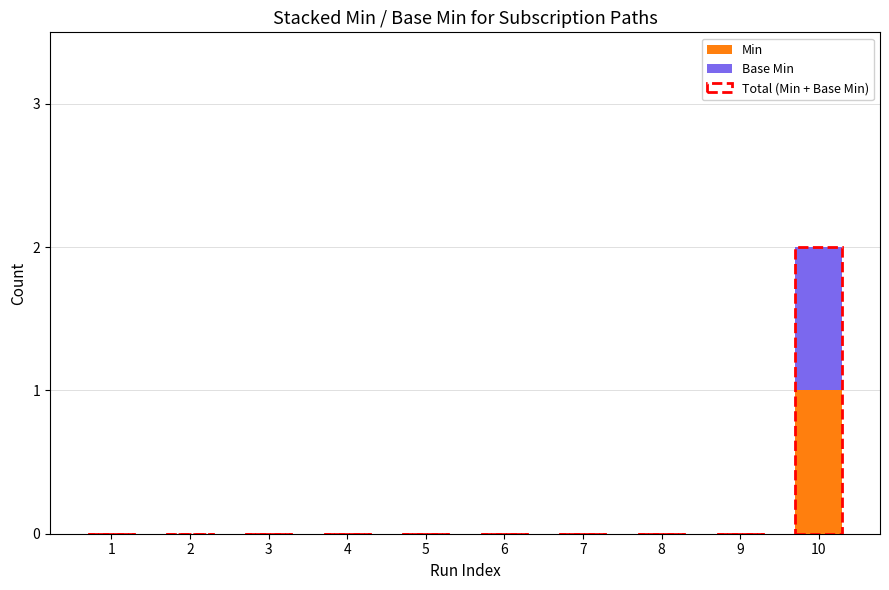

Are the bars horizontal?

No